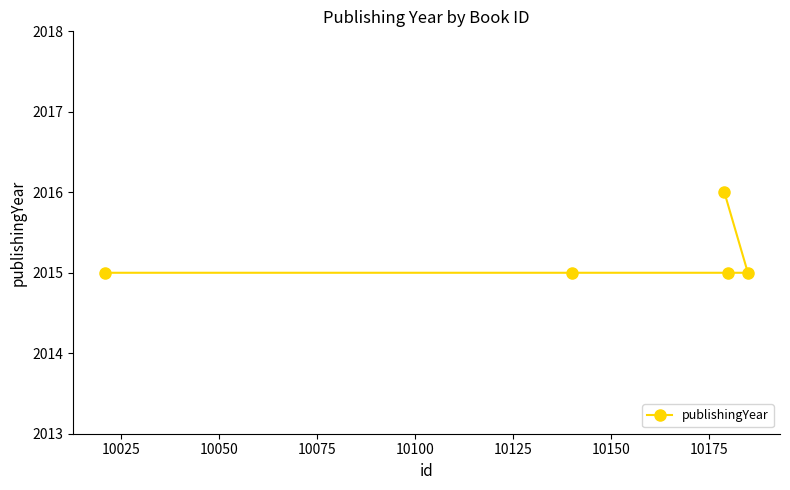

What is the value of the 2nd point from the left?

2015